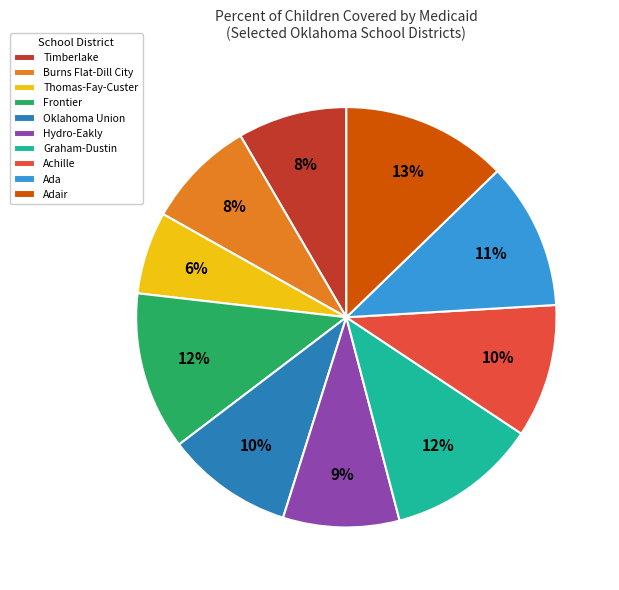

Is Ada the majority of the pie?

No